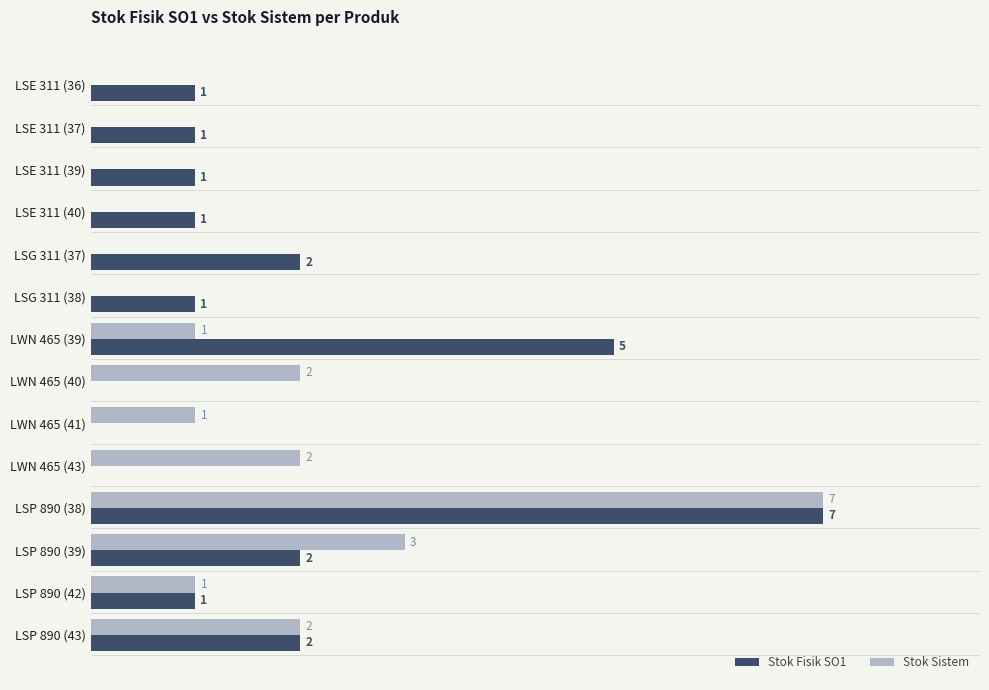

What are all the series names shown in the legend?

Stok Fisik SO1, Stok Sistem